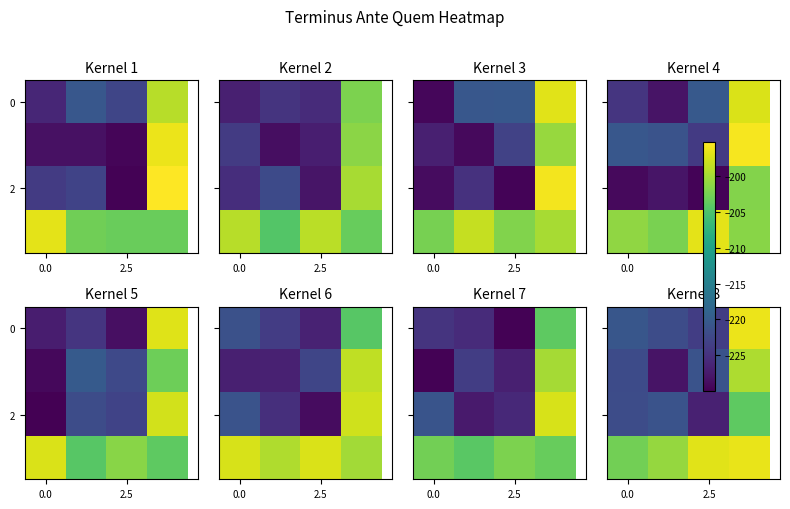

What is the sum of all 2 values?

-873.7